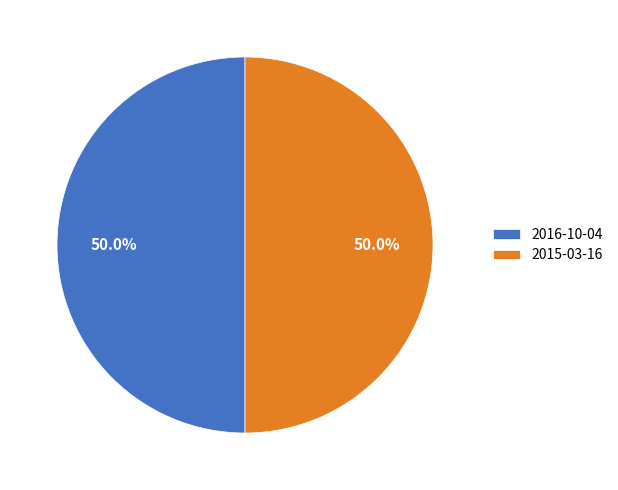

To the nearest percent, what is the difference between the largest and smallest slice percentages?

0%